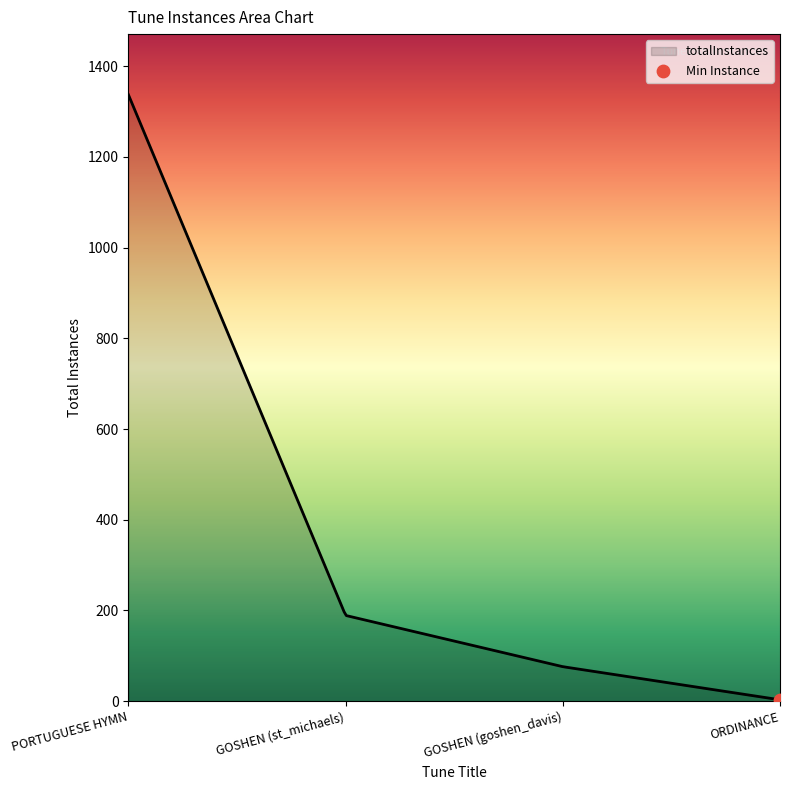

What is the difference between the maximum and minimum values?

1334.0